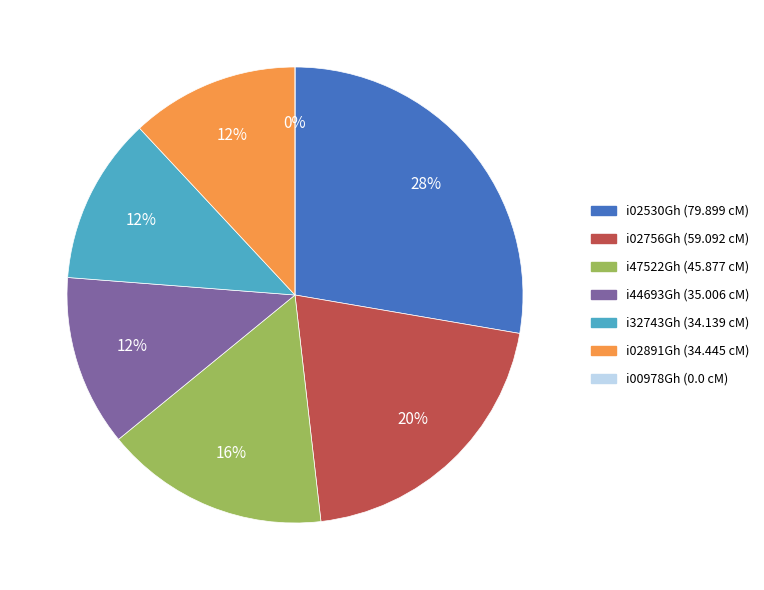

How many slices are in this pie chart?

7